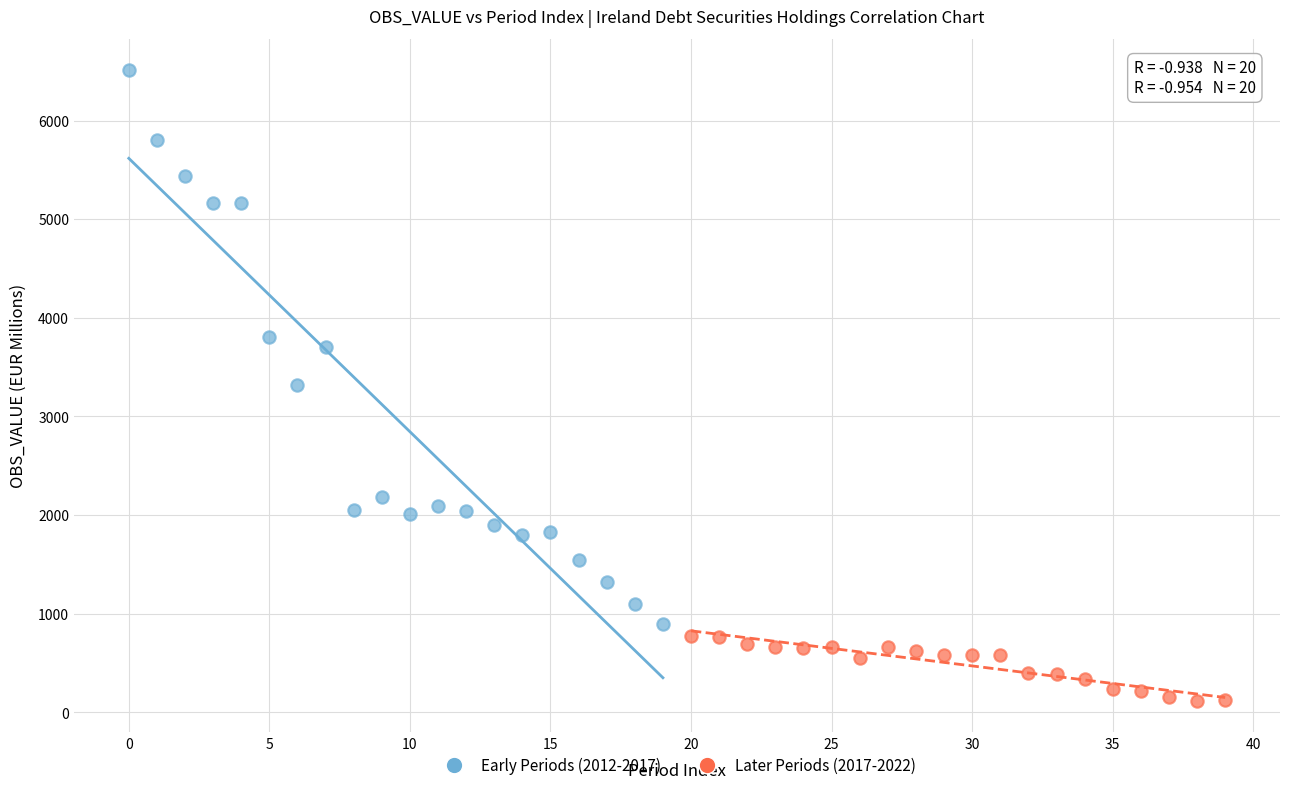

Which series contains the highest Y value?

Early Periods (2012-2017)